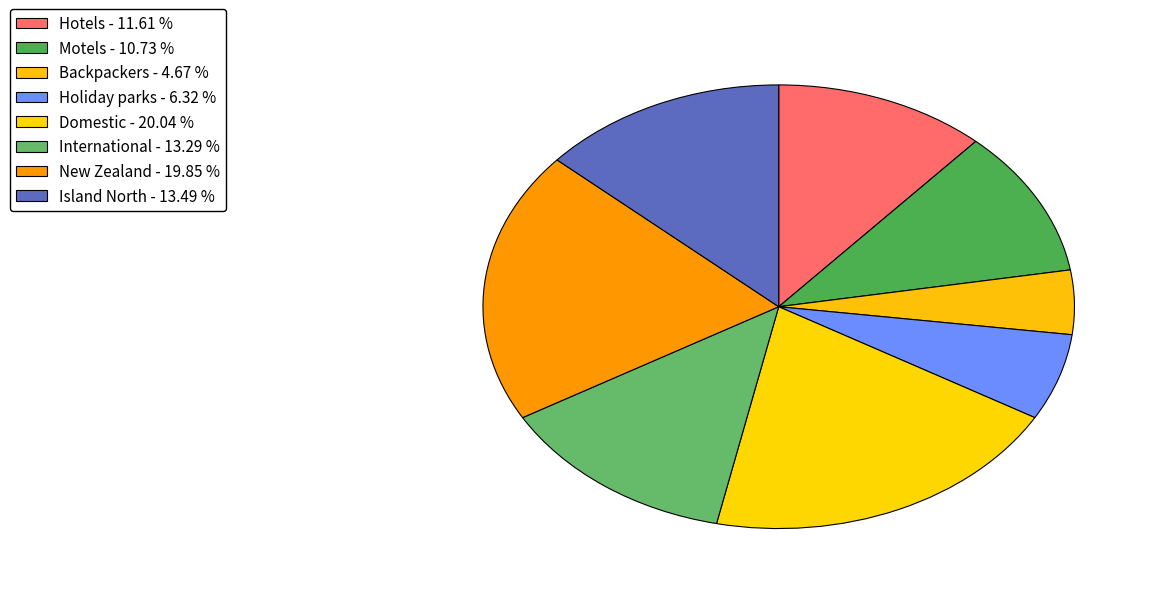

What is the ratio of the value at Island North to the value at Holiday parks?

2.1